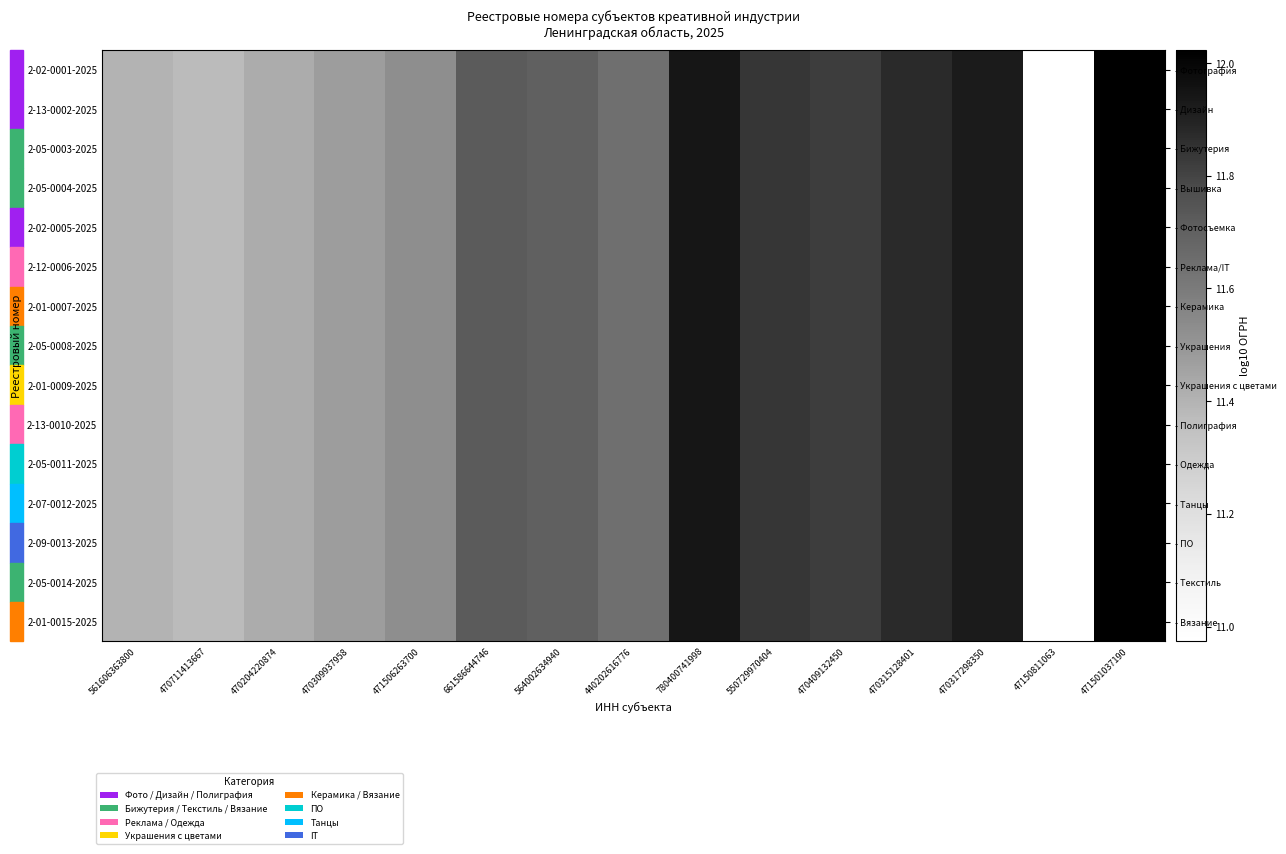

What is the highest value of the 2-13-0002-2025 series?

12.0